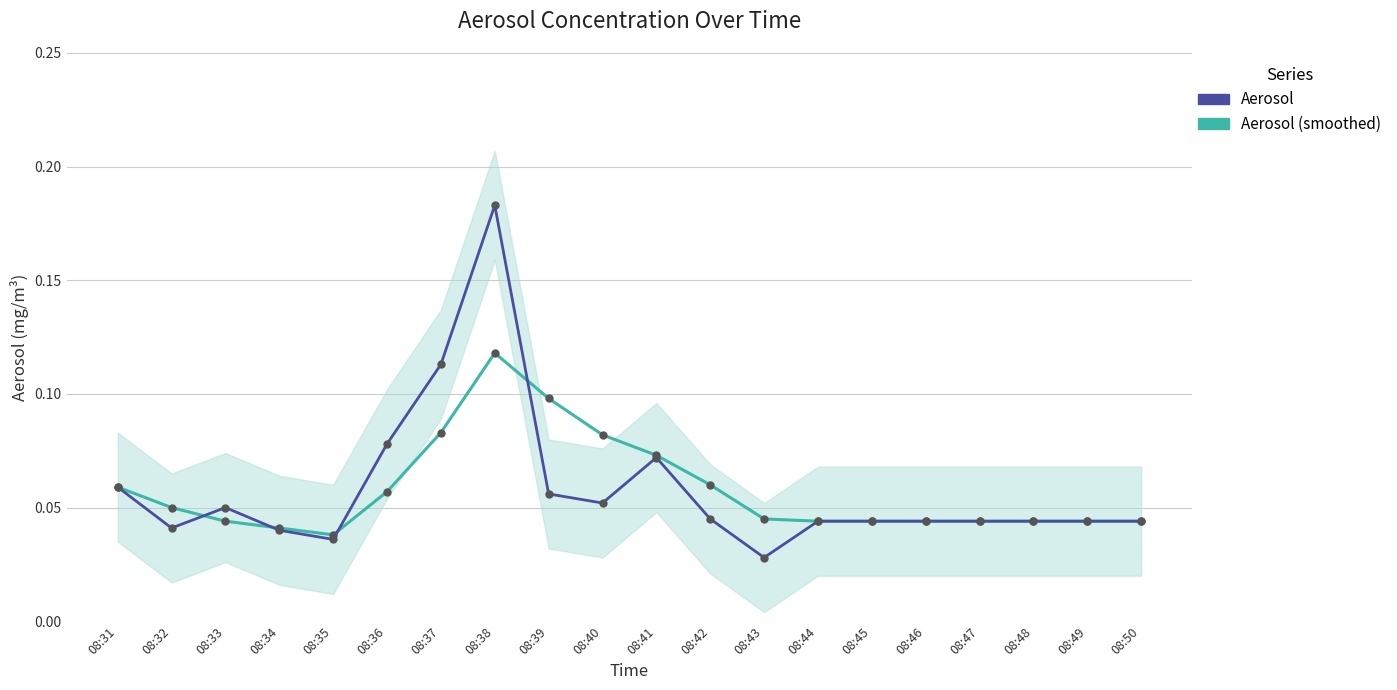

Reading left to right, extract all data points from this chart.

Aerosol (smoothed): 08:31=0.1	08:32=0.1	08:33=0.0	08:34=0.0	08:35=0.0	08:36=0.1	08:37=0.1	08:38=0.1	08:39=0.1	08:40=0.1	08:41=0.1	08:42=0.1	08:43=0.0	08:44=0.0	08:45=0.0	08:46=0.0	08:47=0.0	08:48=0.0	08:49=0.0	08:50=0.0
Aerosol: 08:31=0.1	08:32=0.0	08:33=0.1	08:34=0.0	08:35=0.0	08:36=0.1	08:37=0.1	08:38=0.2	08:39=0.1	08:40=0.1	08:41=0.1	08:42=0.0	08:43=0.0	08:44=0.0	08:45=0.0	08:46=0.0	08:47=0.0	08:48=0.0	08:49=0.0	08:50=0.0